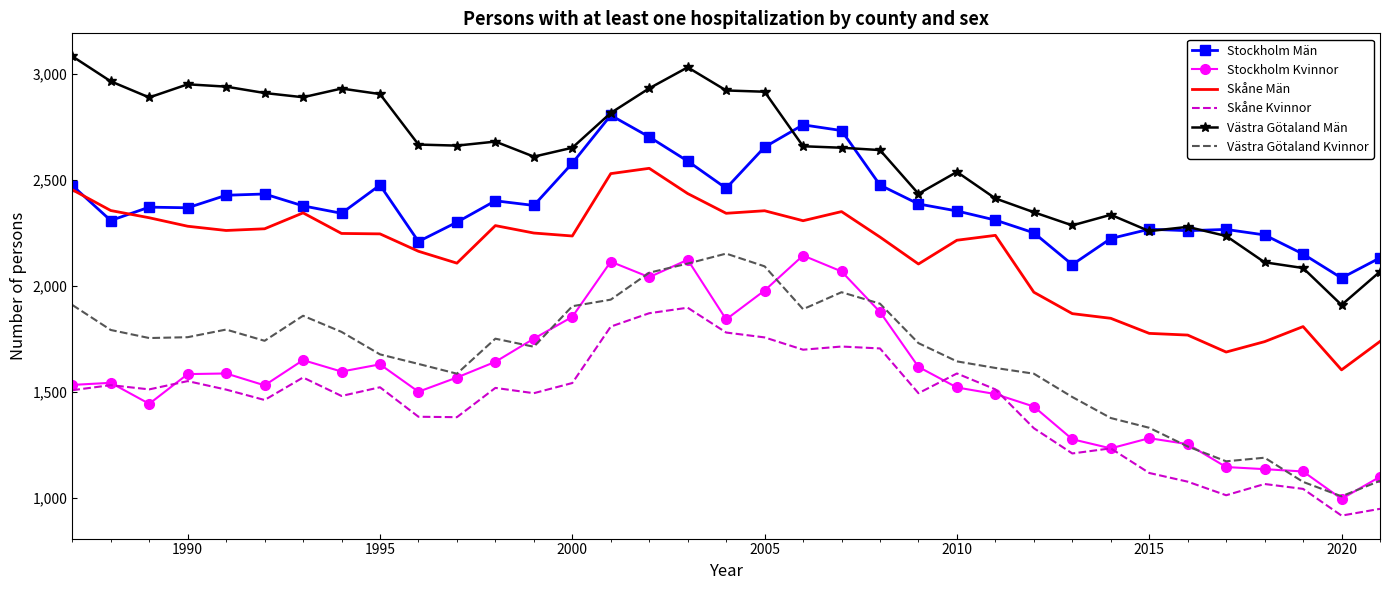

After their last crossing, which series has the higher values: Skåne Kvinnor or Stockholm Kvinnor?

Stockholm Kvinnor